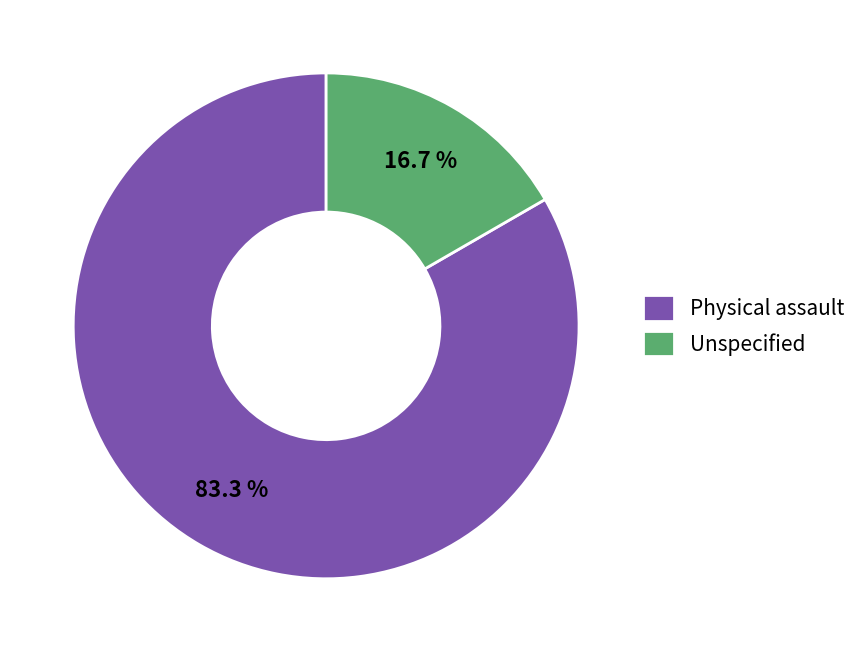

Do Physical assault and Unspecified together represent more than half of the pie?

Yes